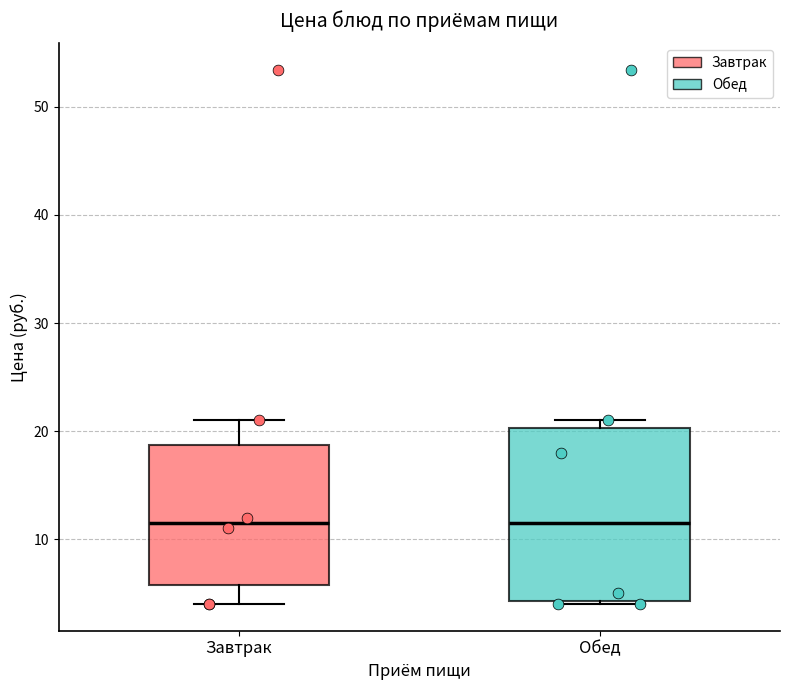

Comparing the boxes themselves (not the whiskers), which one is the tallest?

Обед